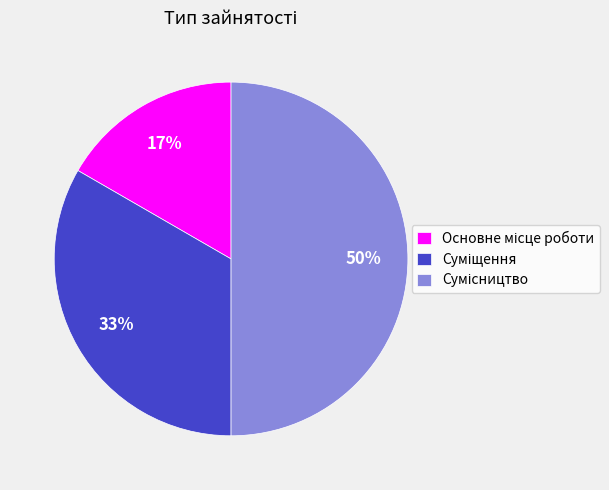

To the nearest percent, what is the difference between the largest and smallest slice percentages?

33%